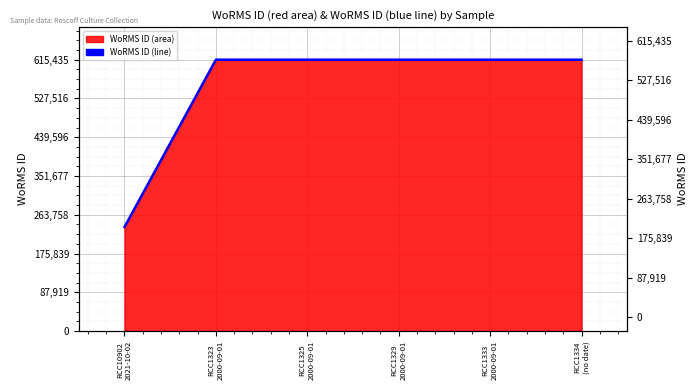

Which category has the highest value across all series?

RCC1323
2000-09-01